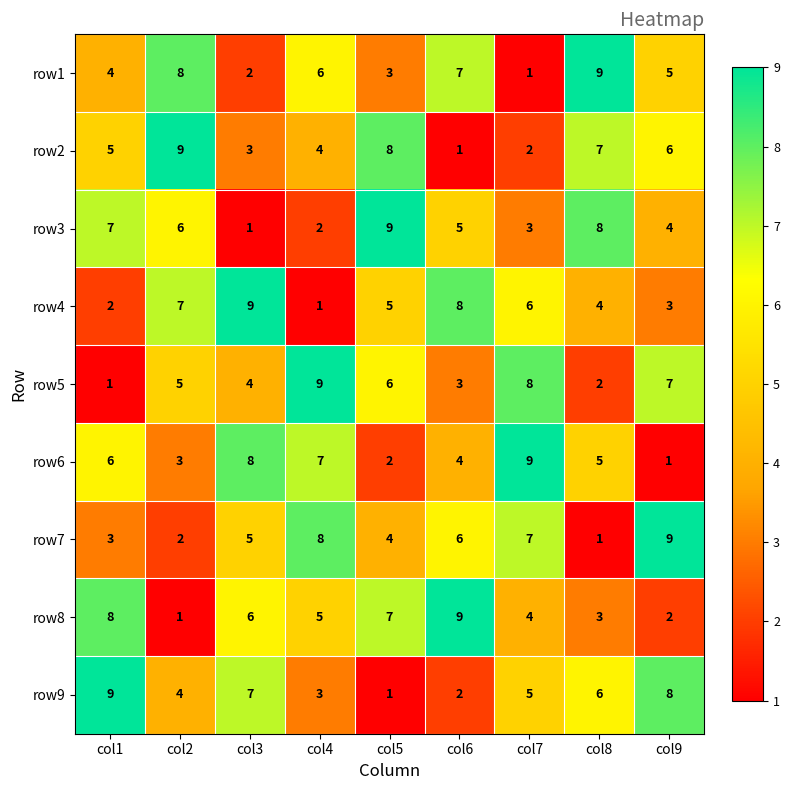

What is the difference between the second highest and minimum values in the row2 series?

7